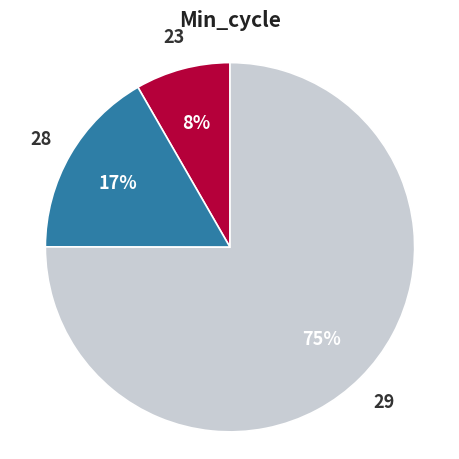

Which category has the smallest portion of the pie?

23